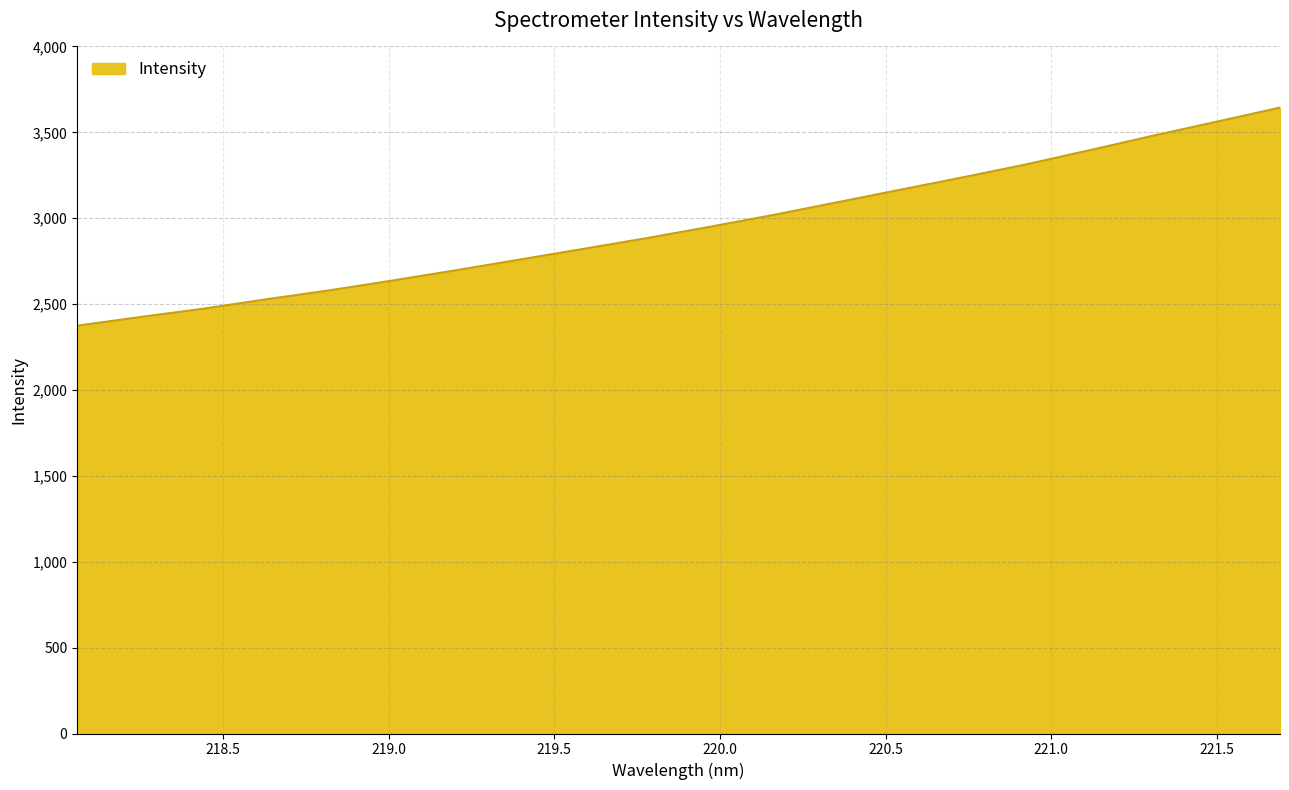

What is the greatest value displayed?

3644.0